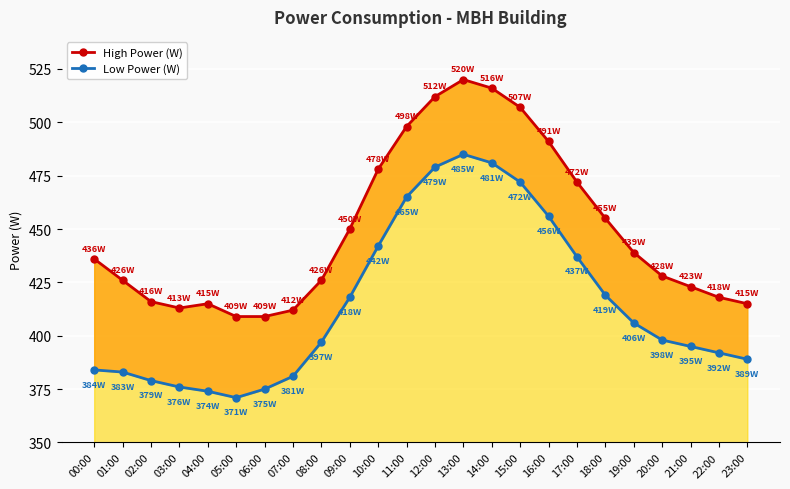

Count the number of data series in this chart.

2